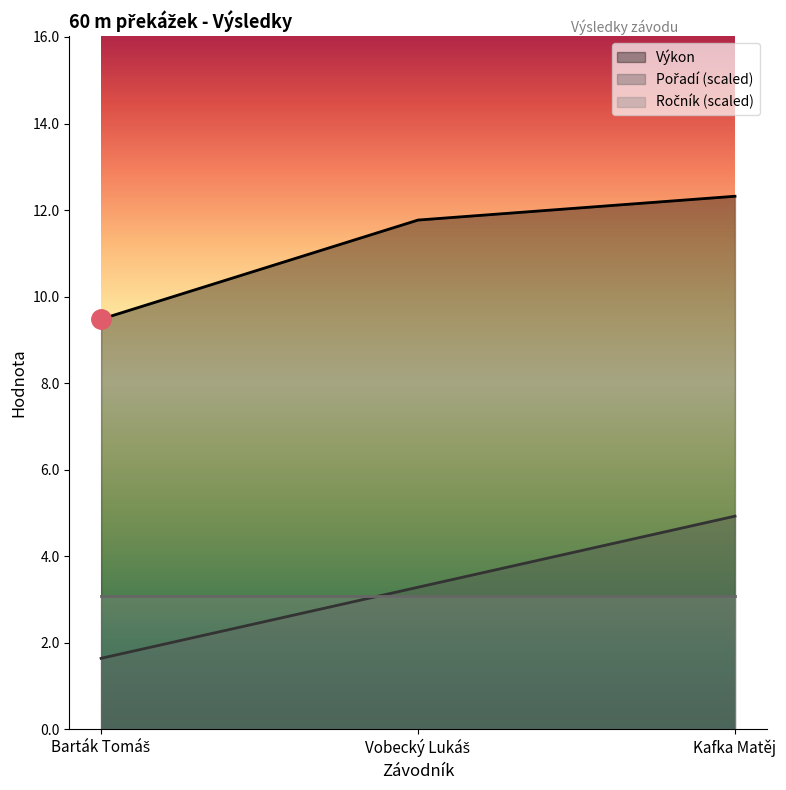

Which has a higher value, Barták Tomáš or Kafka Matěj?

Kafka Matěj